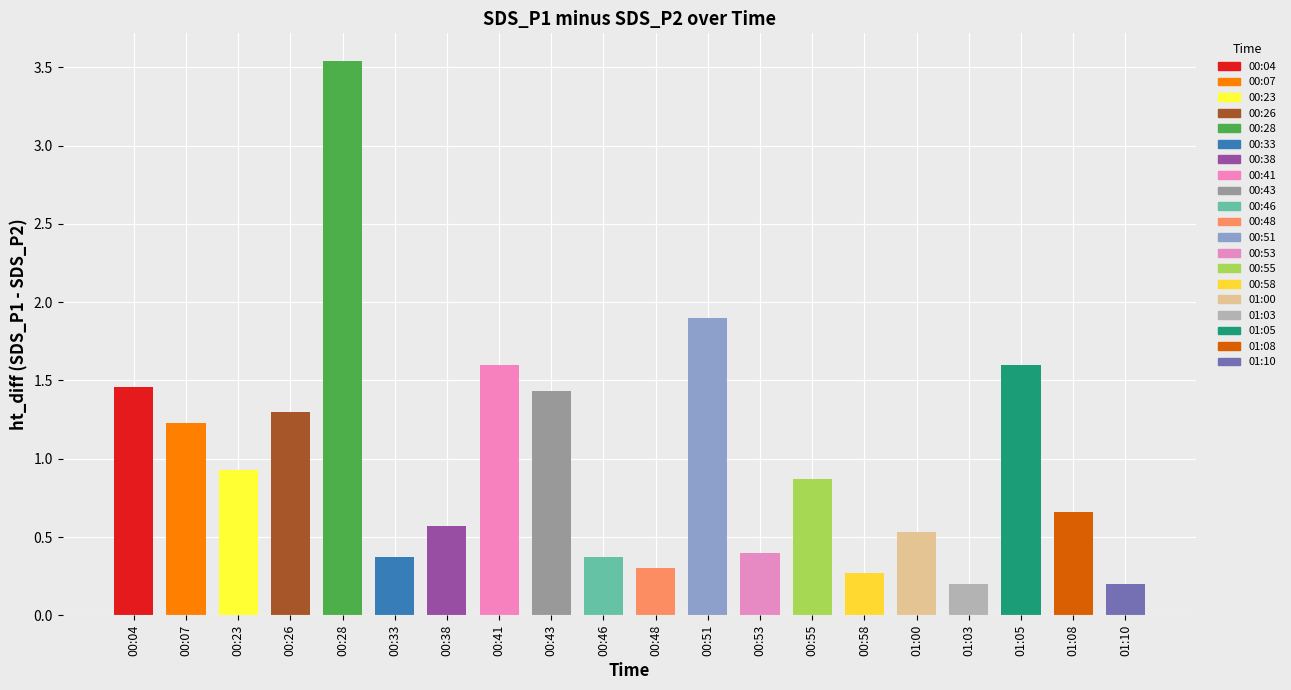

What is the sum of the SDS_P1 values at 00:26 and 00:53?

7.9